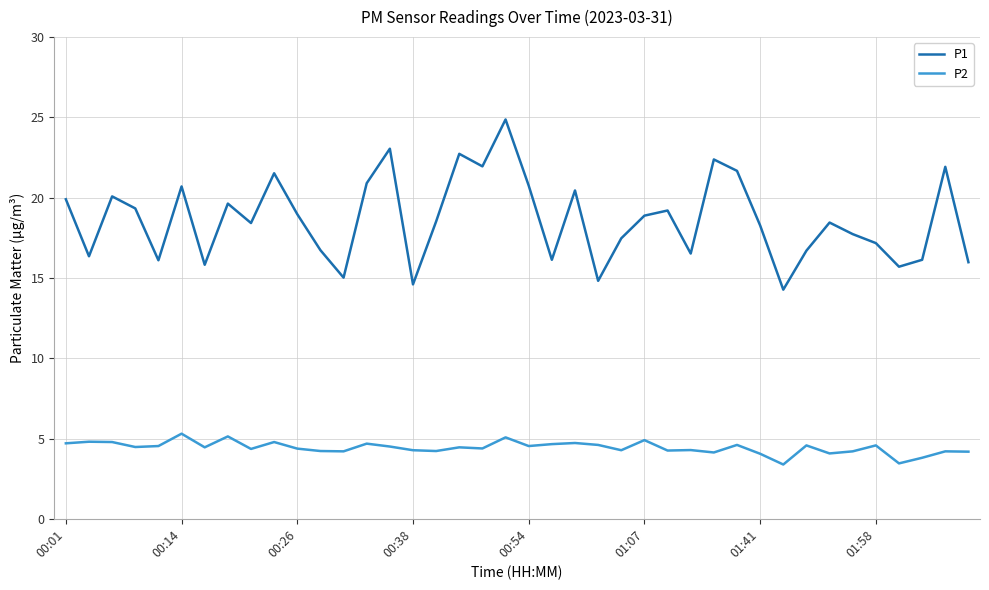

Rank the series by their average value, from lowest to highest.

P2, P1